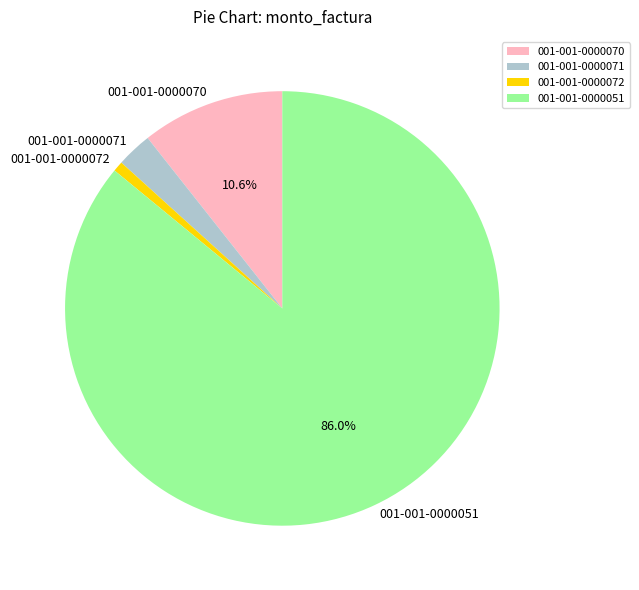

To the nearest percent, what percentage of the pie is 001-001-0000071?

3%